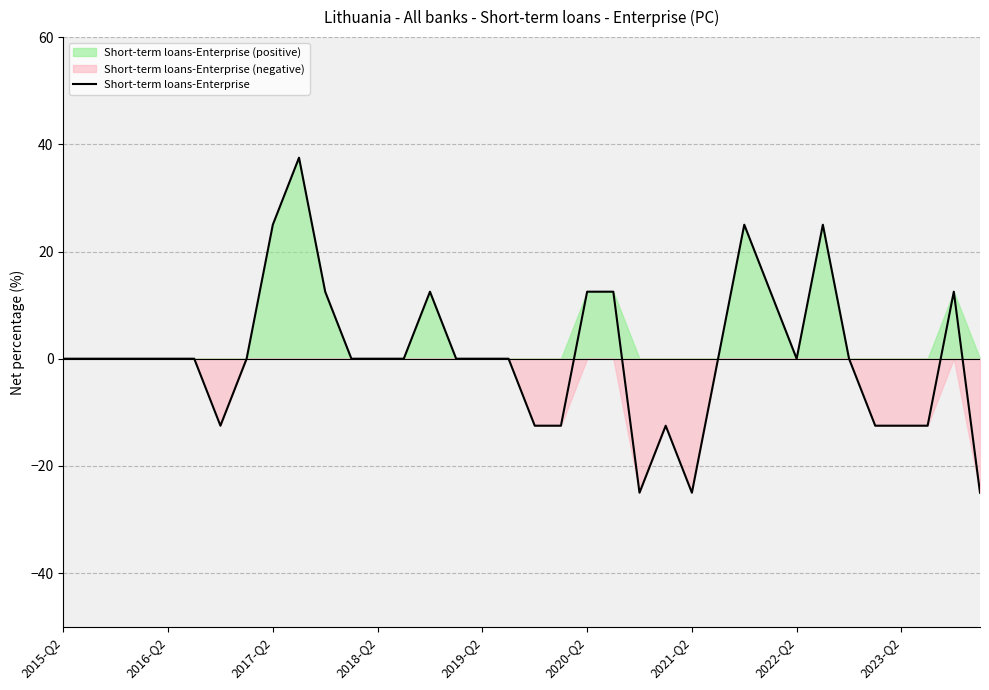

How many distinct data groups are displayed?

1